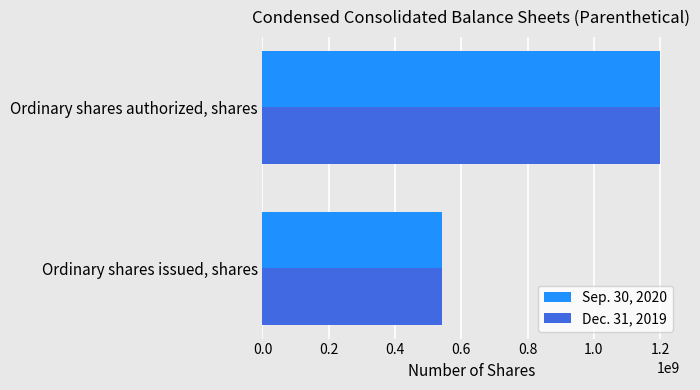

At Ordinary shares issued, shares, list the series in order from smallest to largest.

Dec. 31, 2019, Sep. 30, 2020